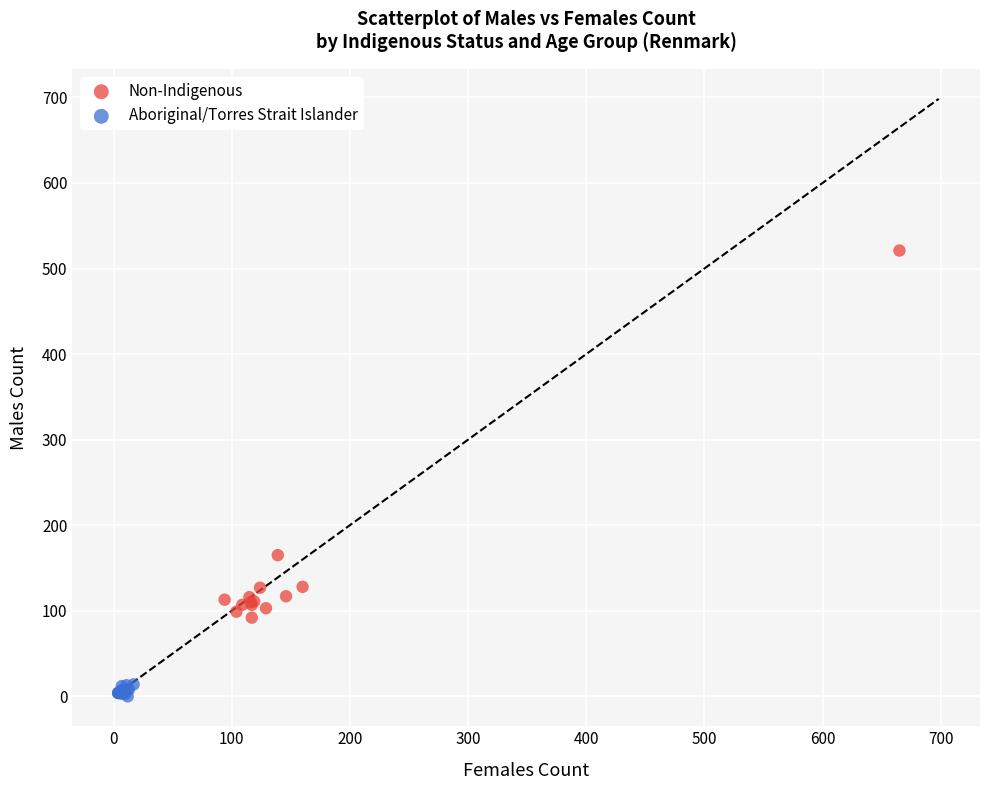

Which series reaches the maximum Y coordinate?

Non-Indigenous